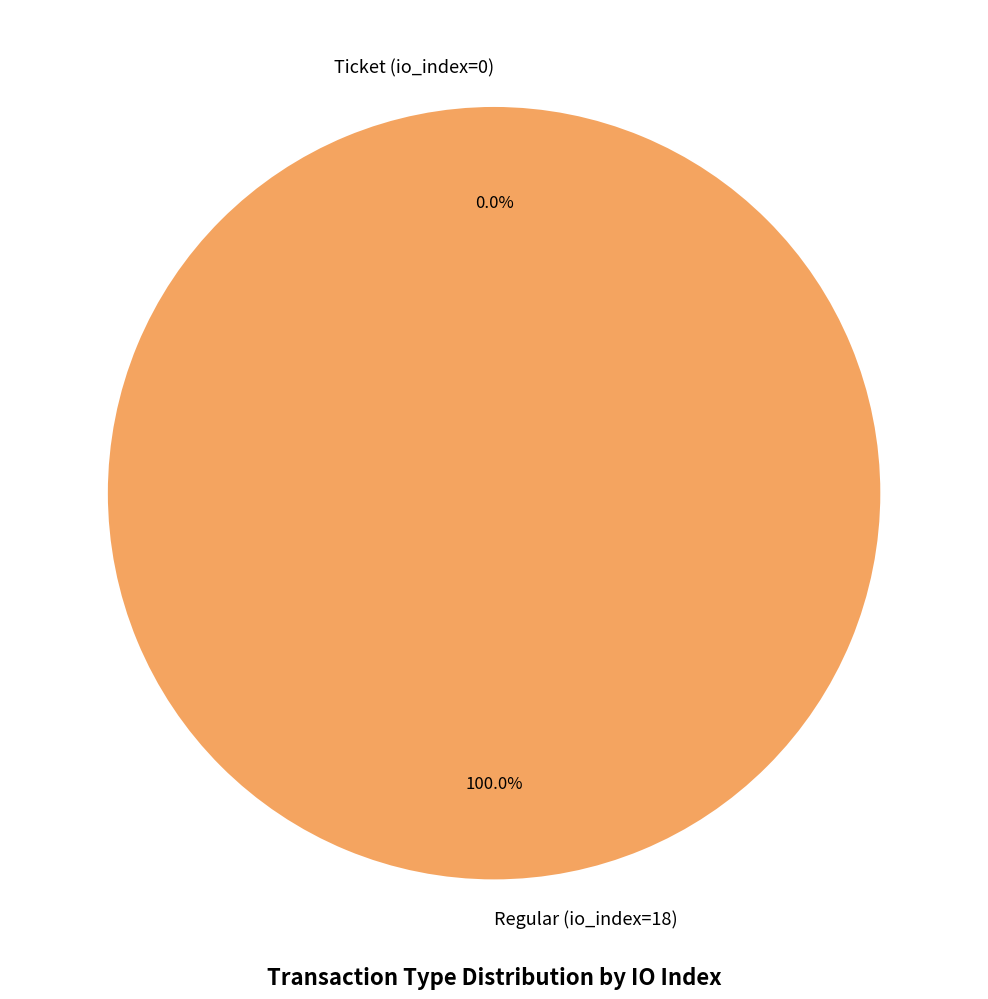

Combined, do Regular (io_index=18) and Ticket (io_index=0) account for over 50%?

Yes